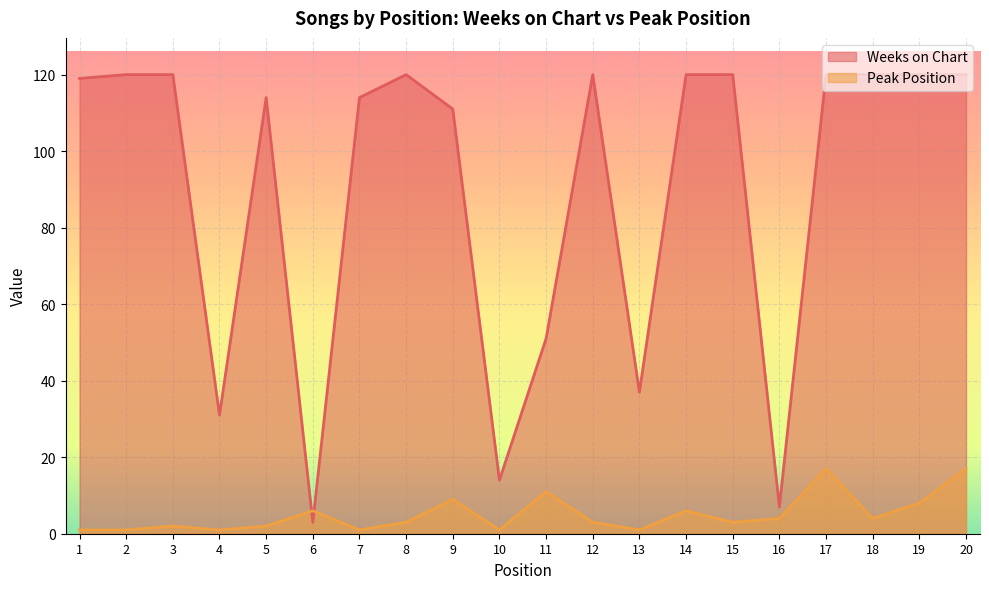

At which category is the sum across all series the highest?

17